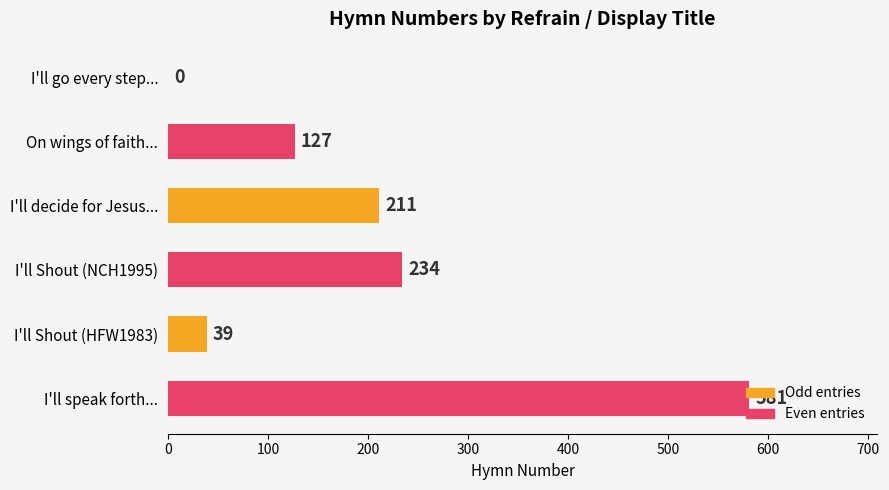

What is the sum of the values at I'll Shout (HFW1983) and I'll Shout (NCH1995)?

273